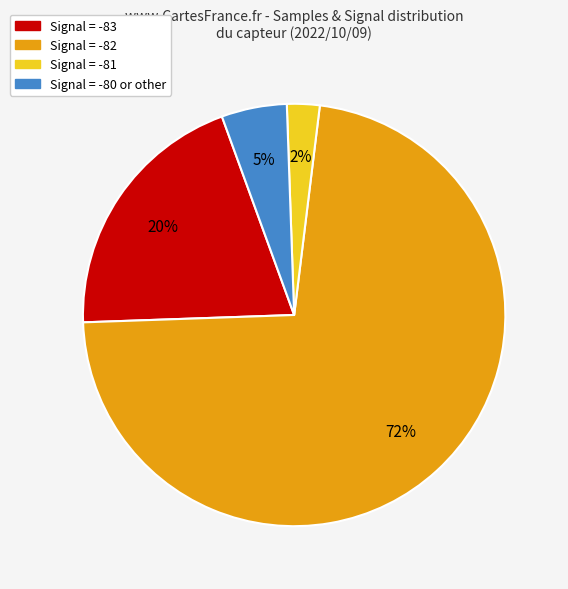

What percentage is the Signal = -80 or other slice, to the nearest percent?

5%